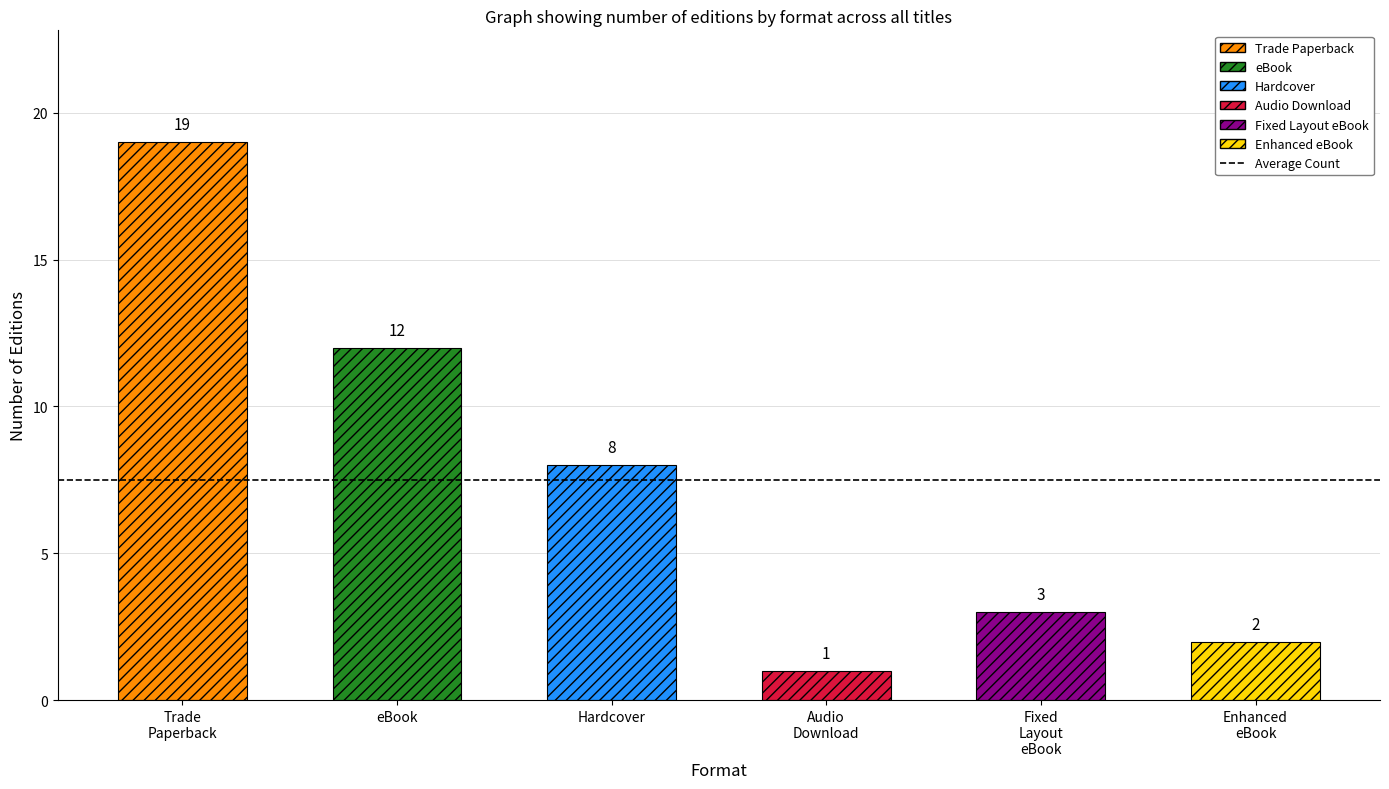

Rank the categories by value from highest to lowest.

Trade Paperback, eBook, Hardcover, Fixed Layout eBook, Enhanced eBook, Audio Download